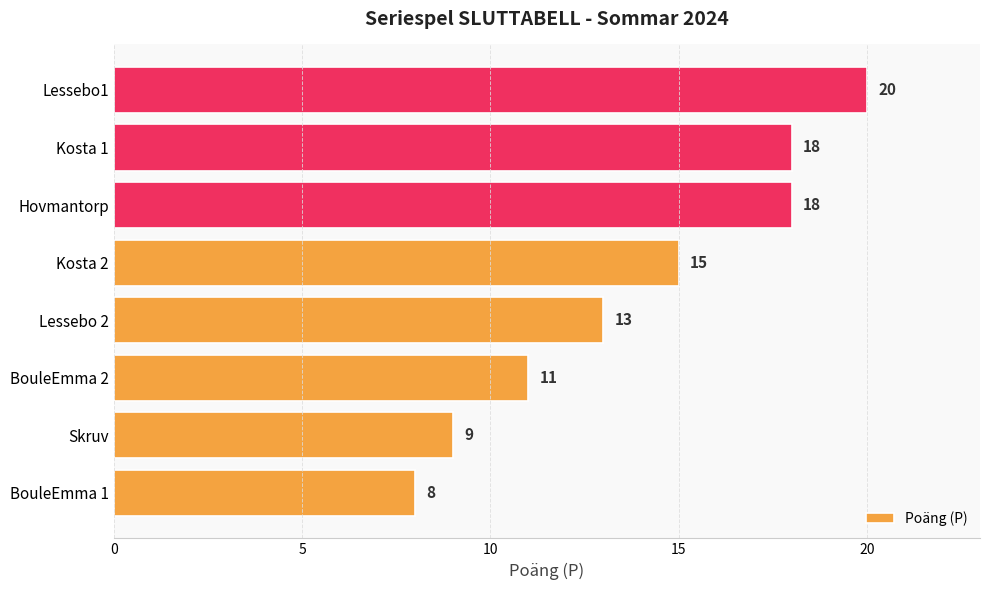

Which has a higher value, BouleEmma 2 or BouleEmma 1?

BouleEmma 2